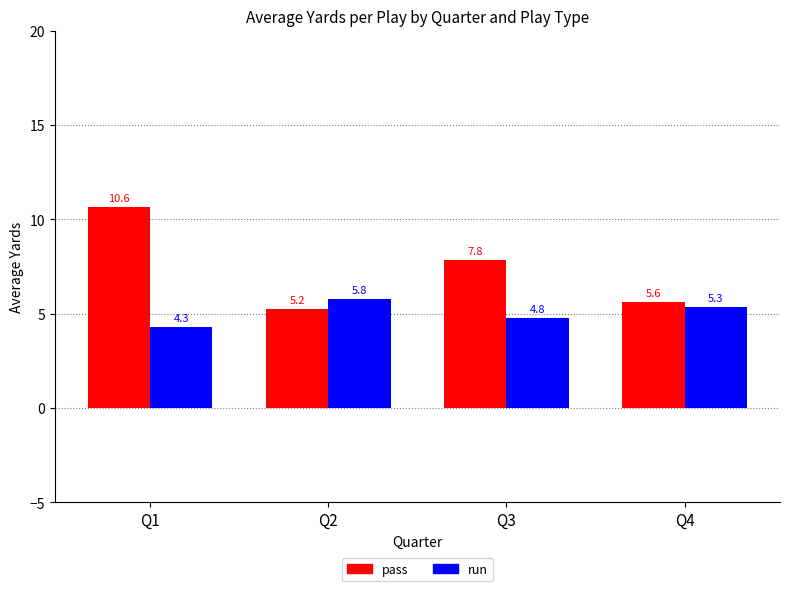

What is the difference between the pass values at Q3 and Q4?

2.2